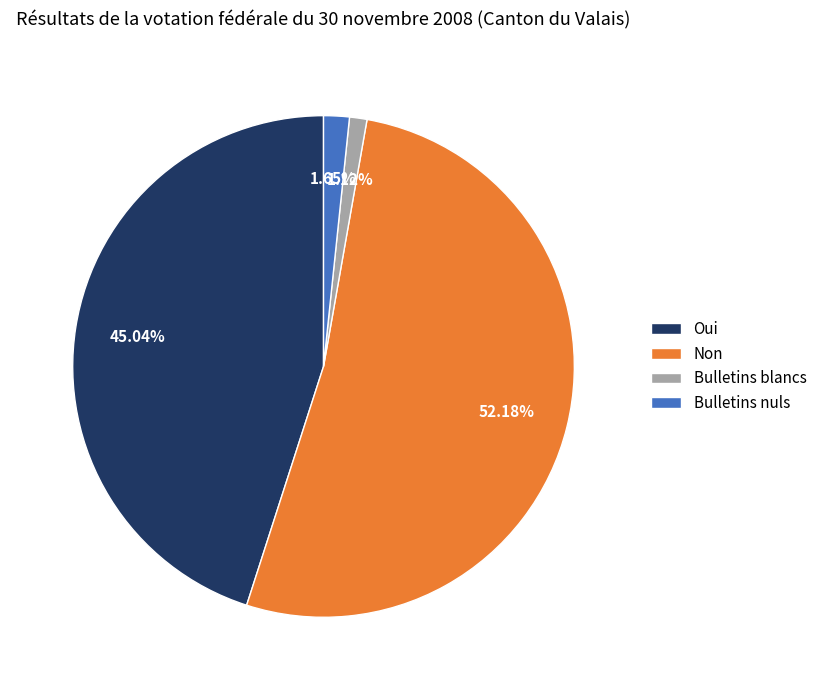

Between Bulletins blancs and Non, which is larger?

Non